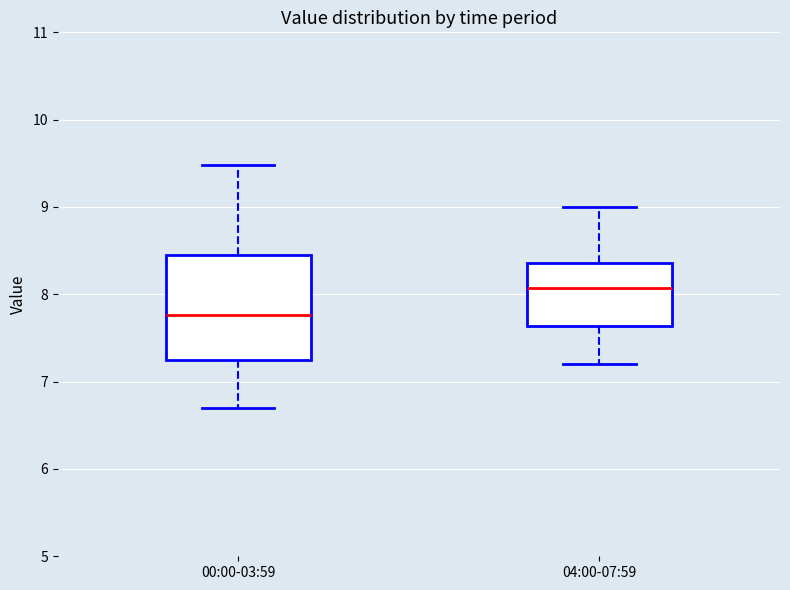

Reading left to right, transcribe this box plot: for each box, give where its median line is, the range the box spans, and where its two whiskers end, as read against the y-axis. The values are not printed on the chart, so give them approximately, as read against the axis.

00:00-03:59: median 7.8, box 7.2 to 8.4, whiskers 6.7 to 9.5
04:00-07:59: median 8.1, box 7.6 to 8.4, whiskers 7.2 to 9.0